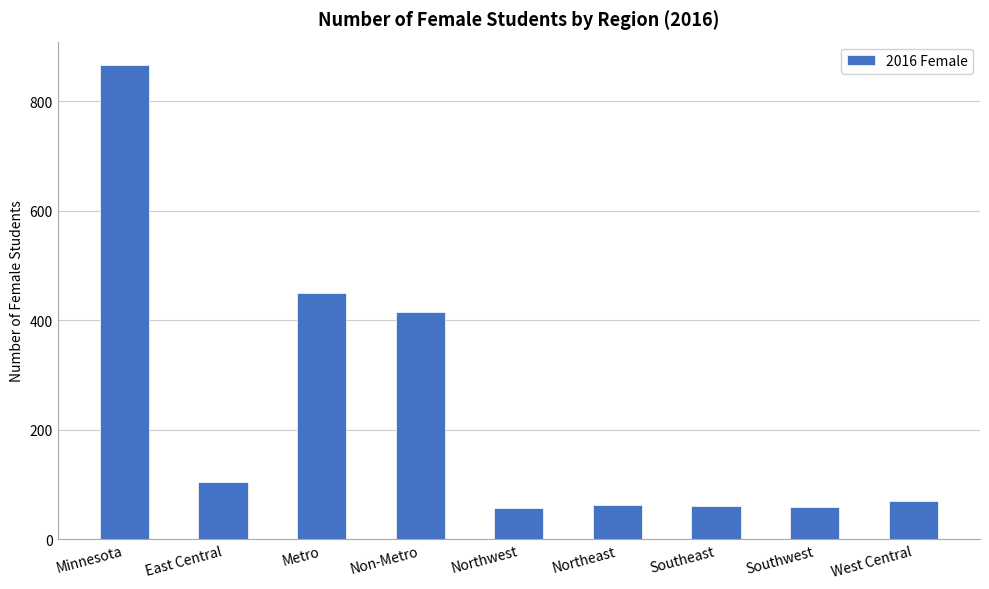

What is the maximum value shown in the chart?

866